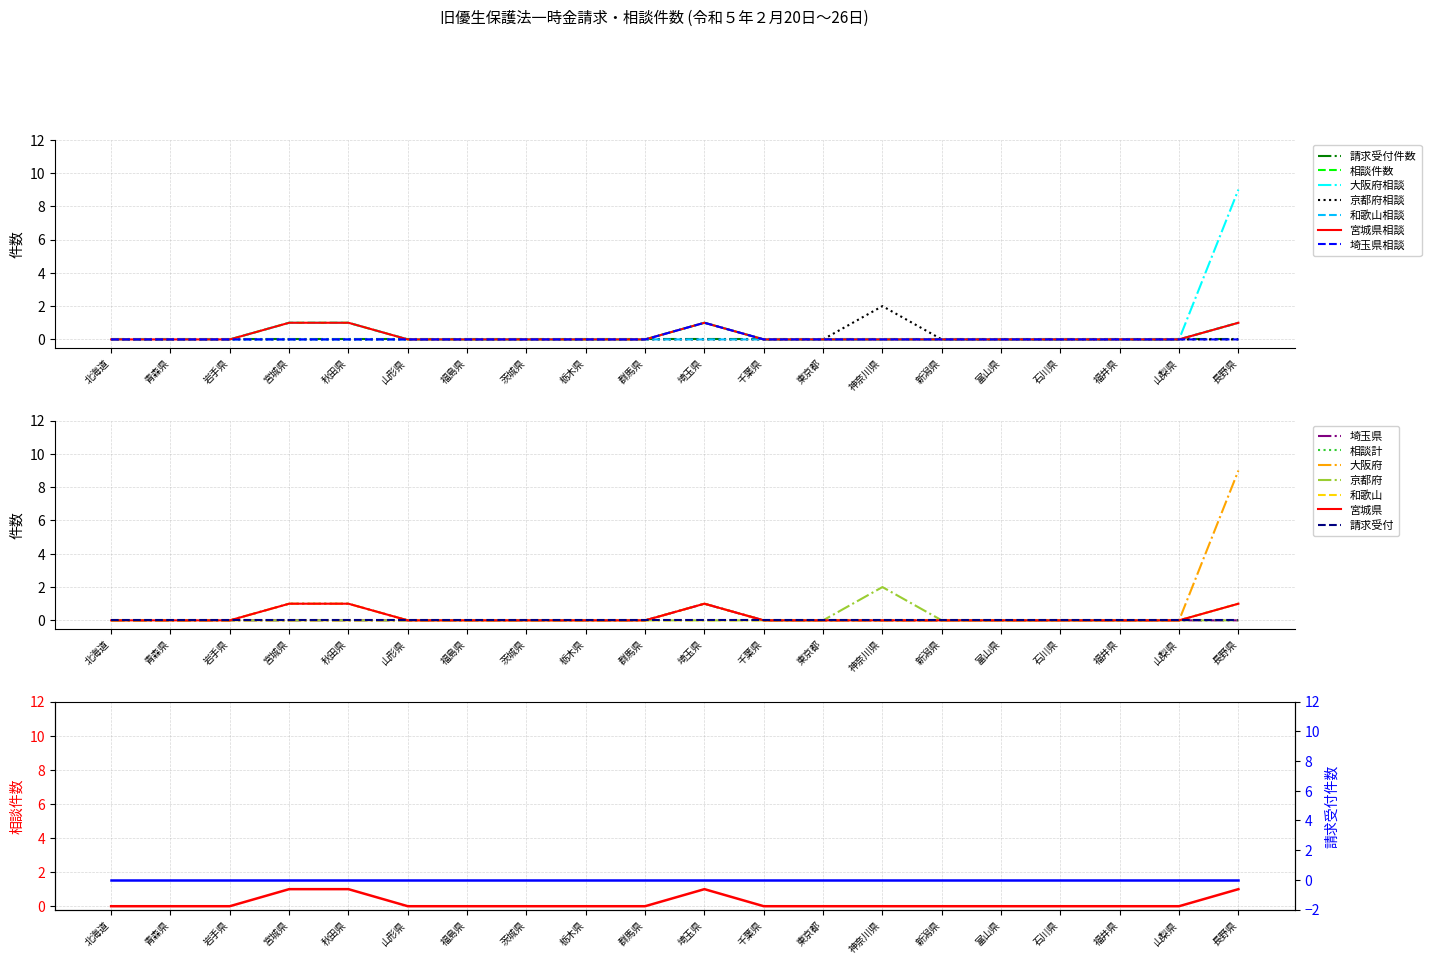

True or false: the data shows 1 at 青森県.

False